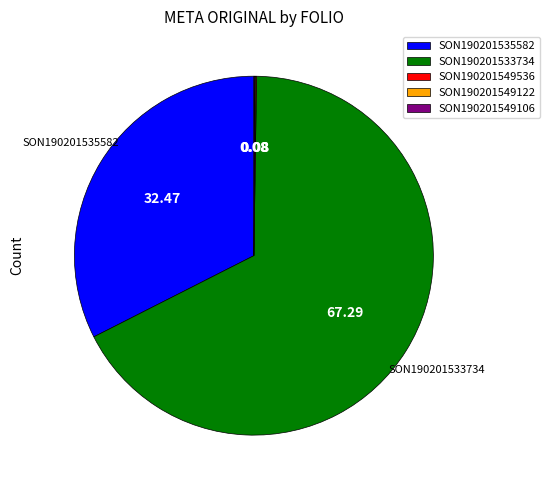

Is SON190201533734 the majority of the pie?

Yes